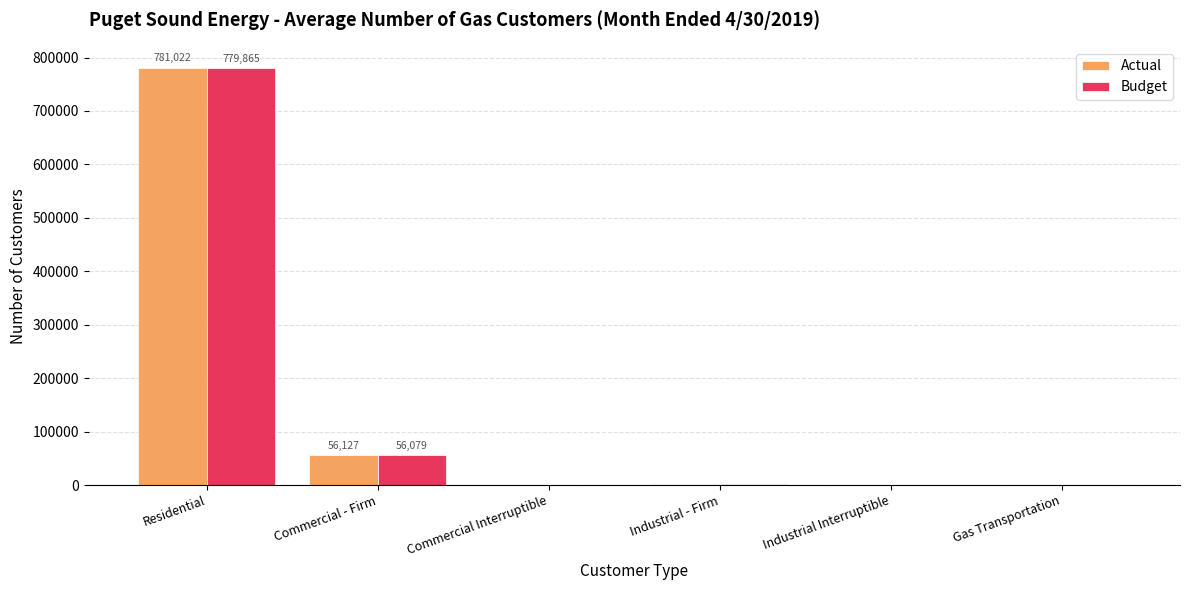

Is it true that Budget equals 56079 at Commercial - Firm?

True